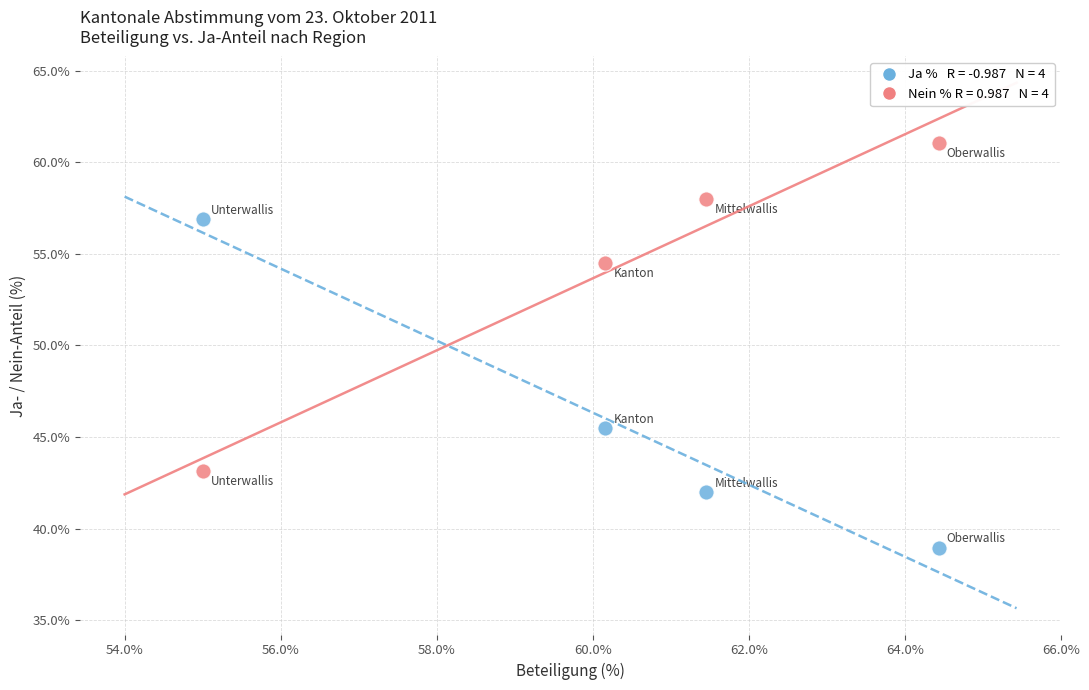

Across all data points, what is the range of Y values (max minus min)?

22.1